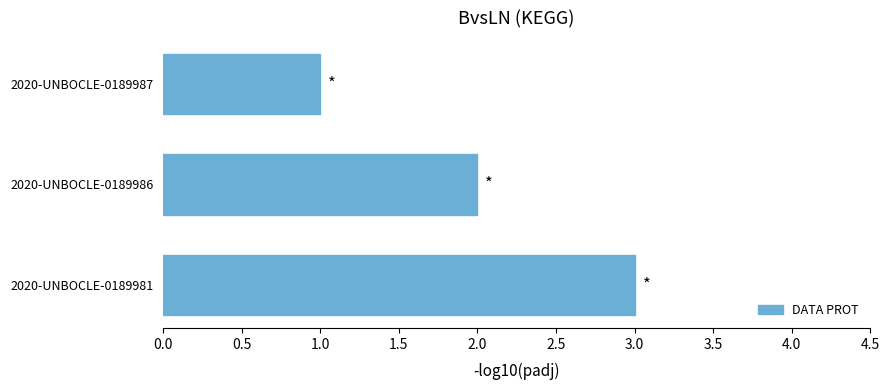

What is the sum of all values?

6